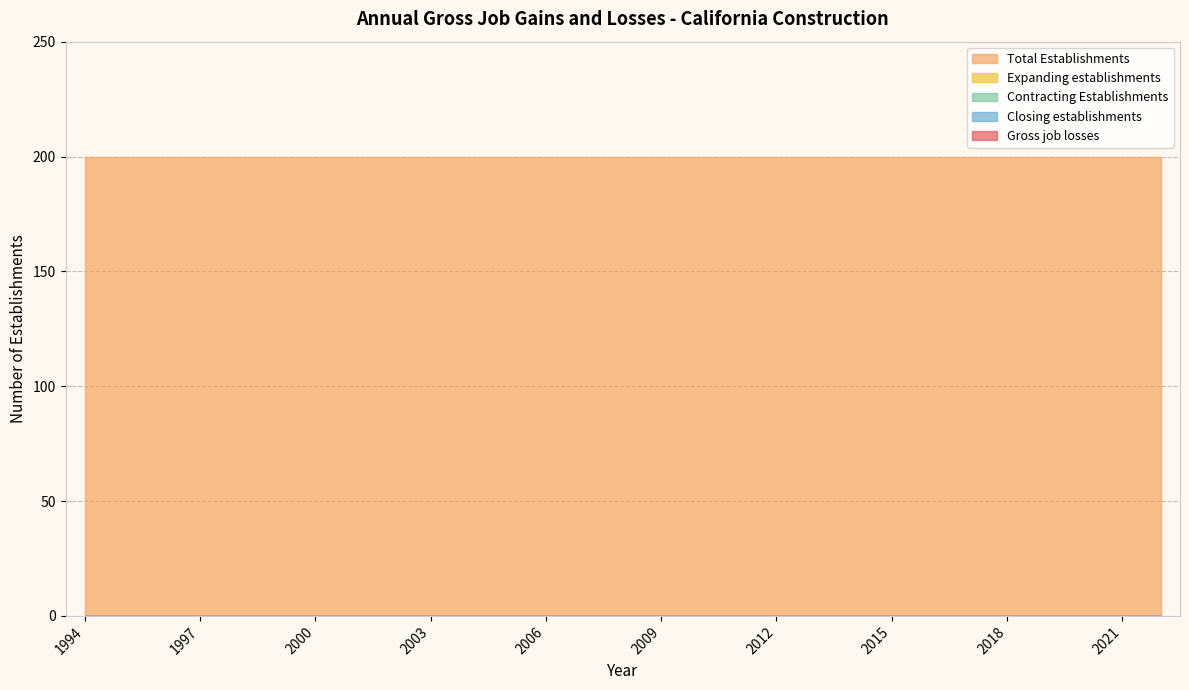

Rank the series at 1999 from highest to lowest value.

Total Establishments, Gross job losses, Expanding establishments, Contracting Establishments, Closing establishments